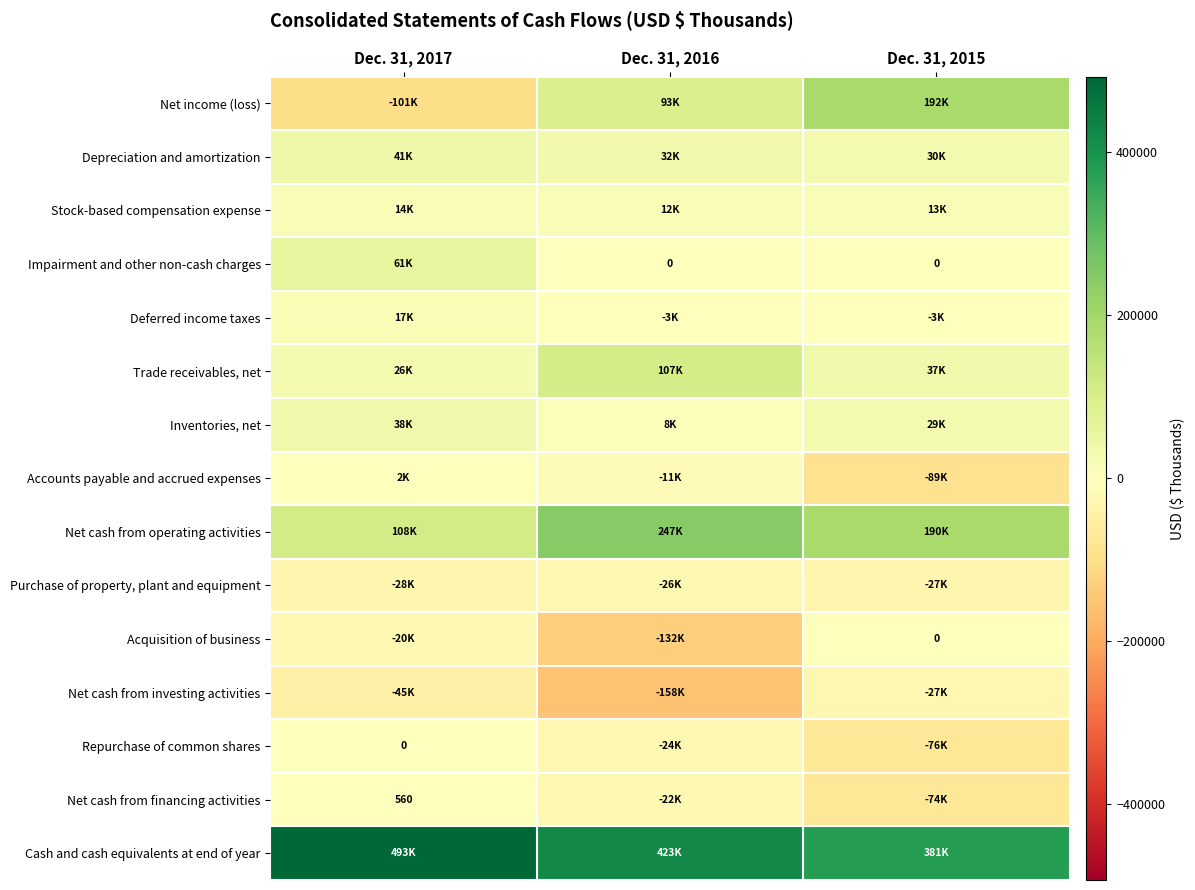

True or false: Net cash from financing activities has a value of 560 at Dec. 31, 2017.

True